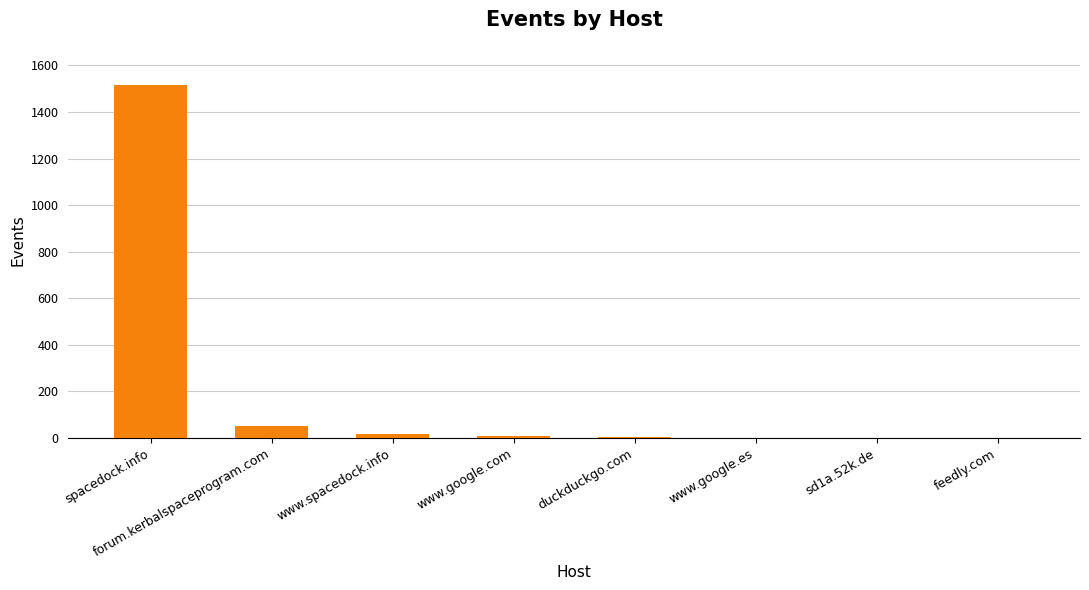

Does the chart contain stacked bars?

No